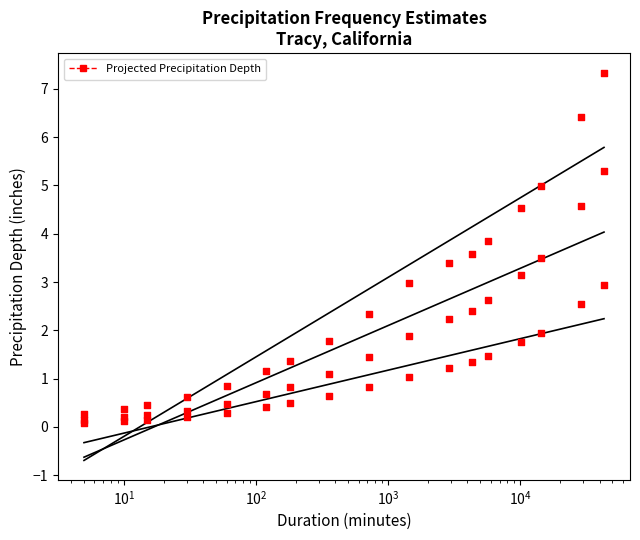

Is the value of ARI_100 at 15-min greater than the value of ARI_1 at 6-hr?

No